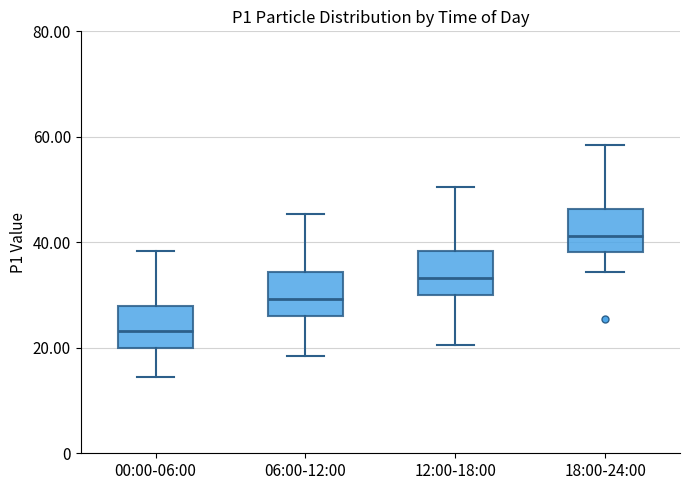

Where does the lower whisker of the box for 00:00-06:00 end on the y-axis? The values are not printed on the chart, so give them approximately, as read against the axis.

14